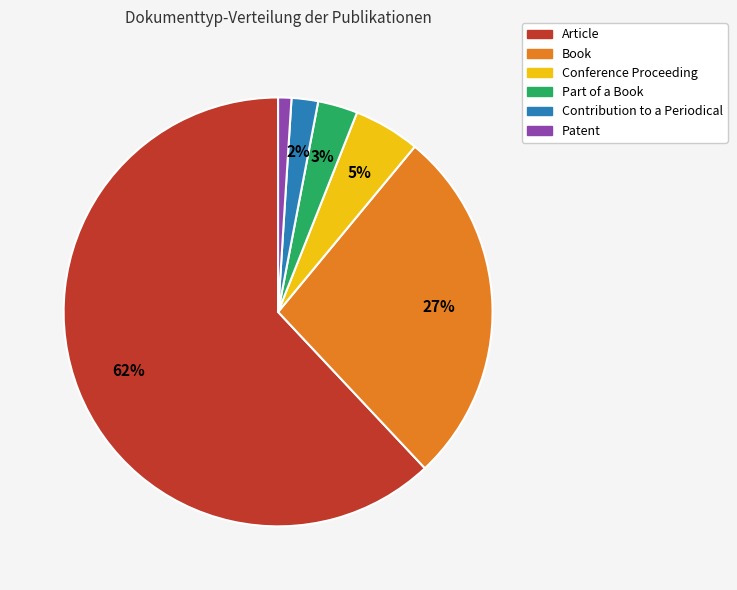

What is the largest slice in the pie chart?

Article